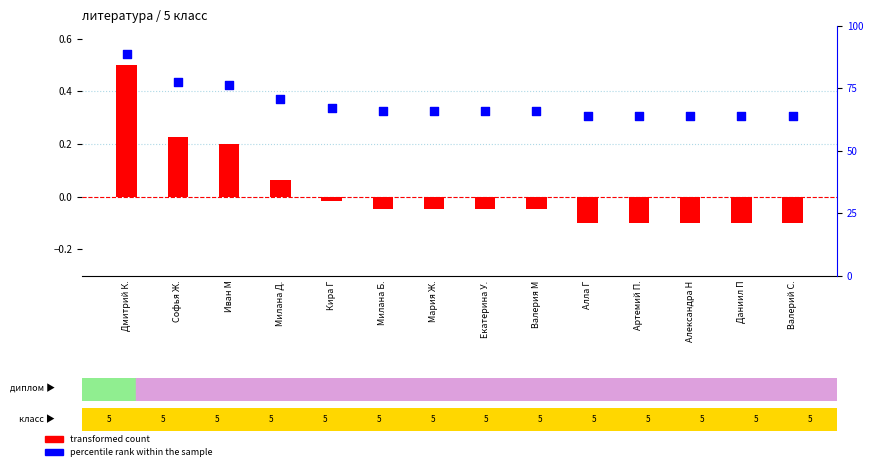

At how many categories does at least one series exceed 73?

3